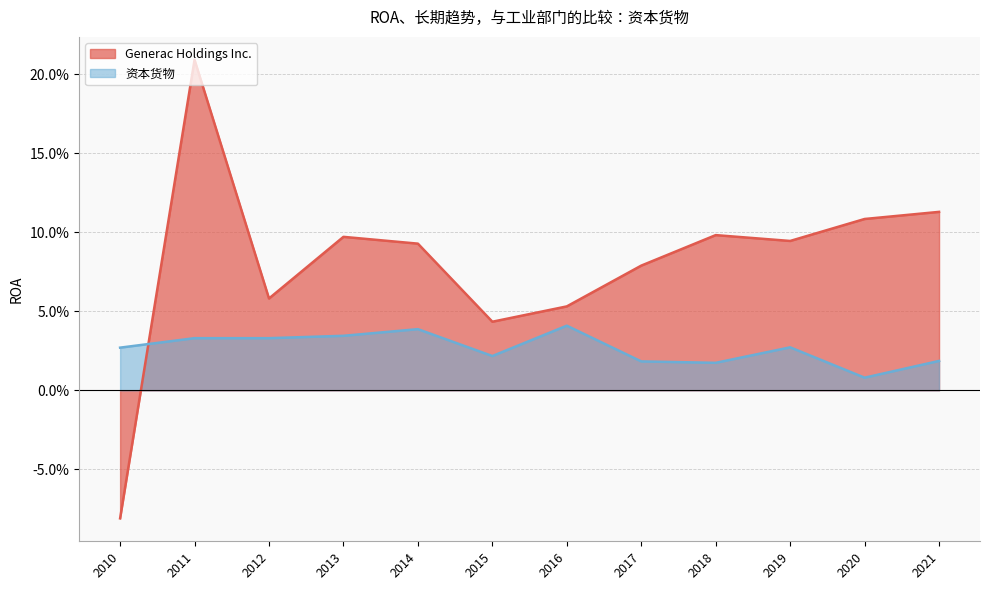

How many positive values does the Generac Holdings Inc. series have?

11